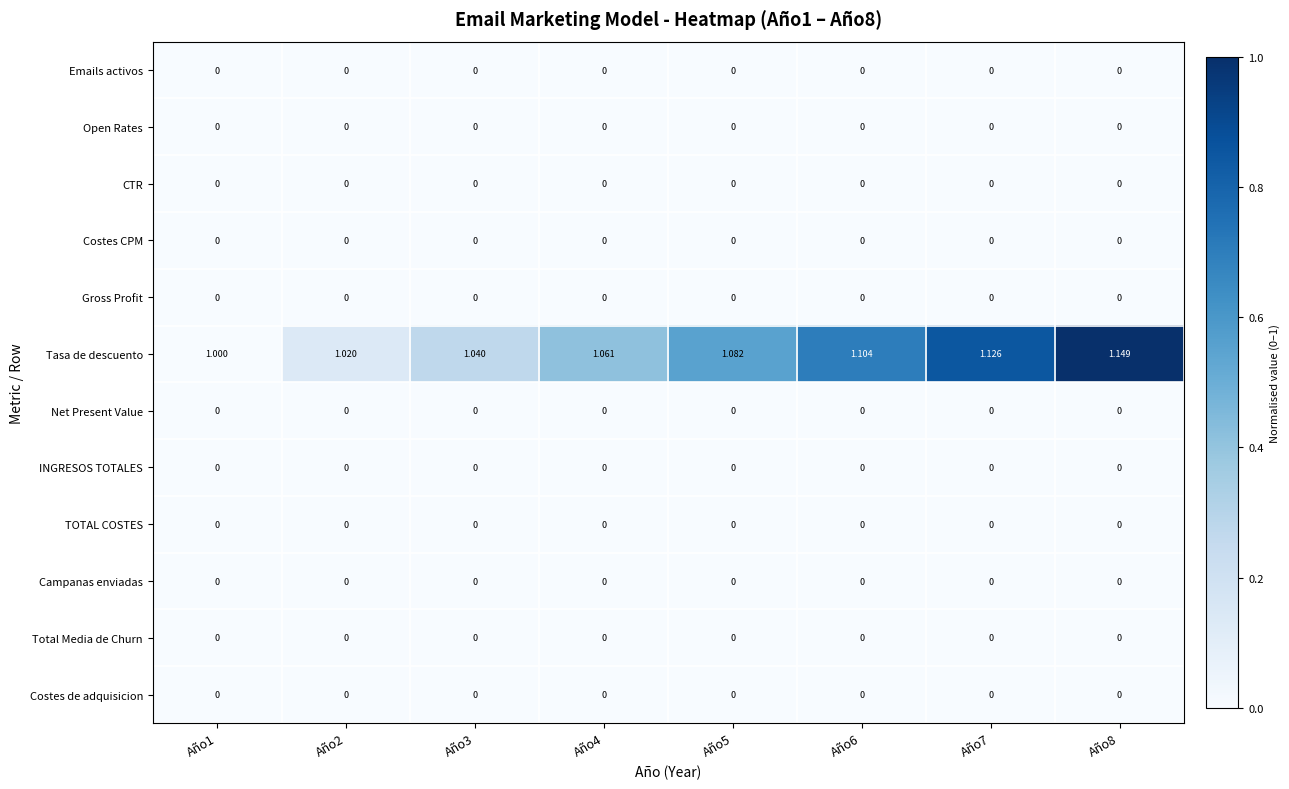

Between Año2 and Año5, which series saw the biggest shift?

Tasa de descuento